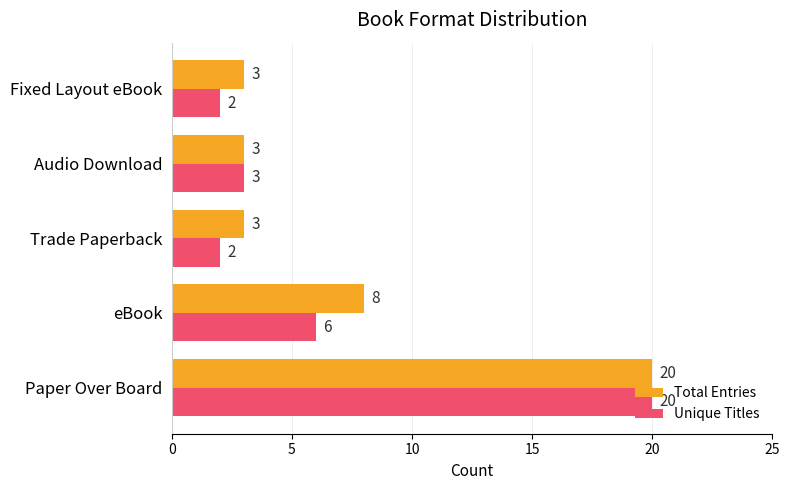

At which label is Unique Titles closest to 11?

eBook